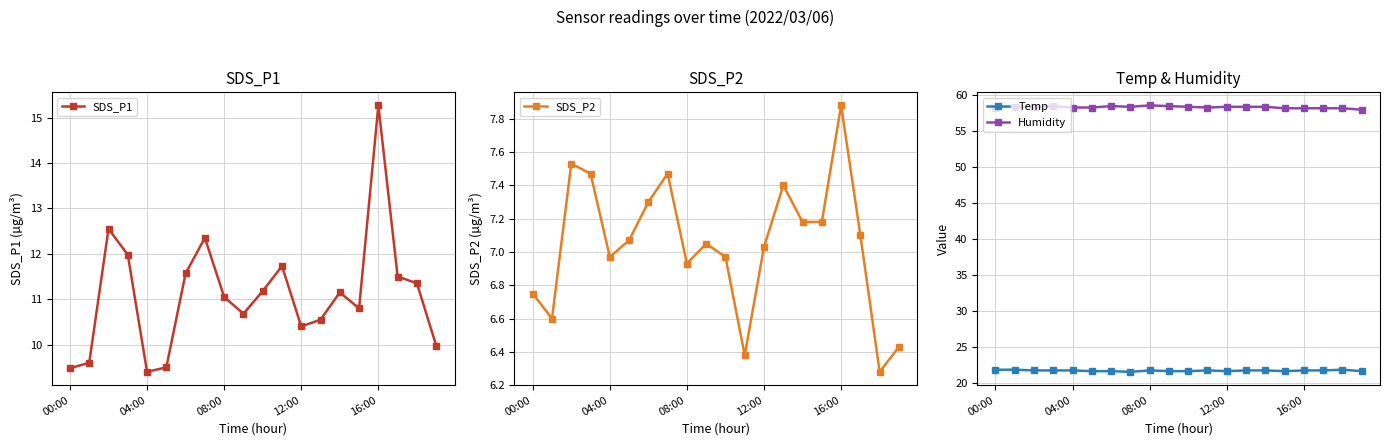

Reading left to right, transcribe all the data shown in this chart.

SDS_P1: 9.5	9.6	12.6	12.0	9.4	9.5	11.6	12.3	11.1	10.7	11.2	11.7	10.4	10.6	11.2	10.8	15.3	11.5	11.3	10.0
SDS_P2: 6.8	6.6	7.5	7.5	7.0	7.1	7.3	7.5	6.9	7.0	7.0	6.4	7.0	7.4	7.2	7.2	7.9	7.1	6.3	6.4
Temp: 21.8	21.8	21.7	21.7	21.7	21.6	21.6	21.5	21.7	21.6	21.6	21.7	21.6	21.7	21.7	21.6	21.7	21.7	21.8	21.6
Humidity: 58.2	58.3	58.3	58.4	58.2	58.2	58.4	58.3	58.5	58.4	58.3	58.2	58.3	58.3	58.3	58.1	58.1	58.1	58.1	57.9